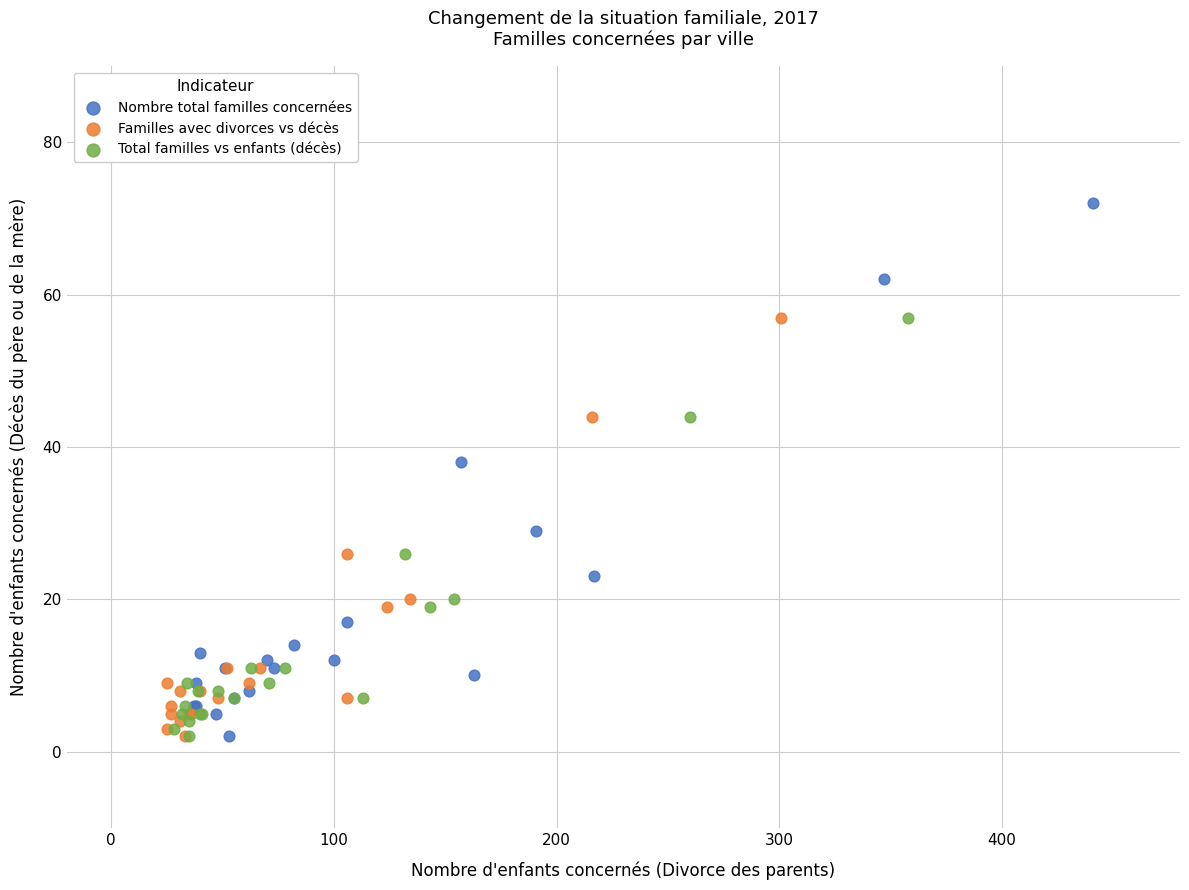

What are all the series names shown in the legend?

Nombre total familles concernées, Familles avec divorces vs décès, Total familles vs enfants (décès)